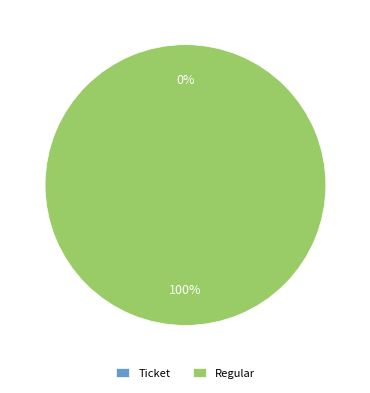

Is there a majority slice in this chart?

Yes